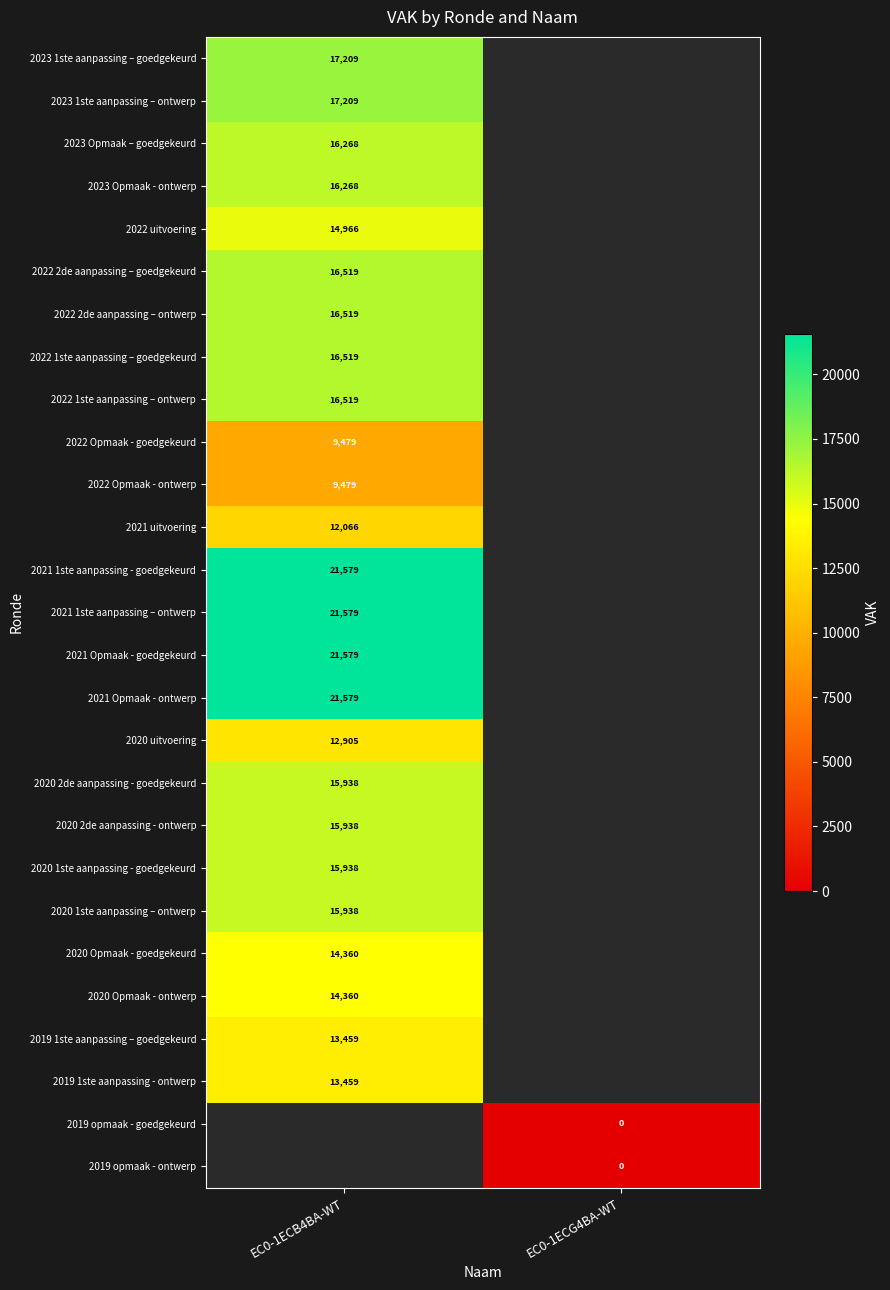

At how many categories does at least one series exceed 3384?

1